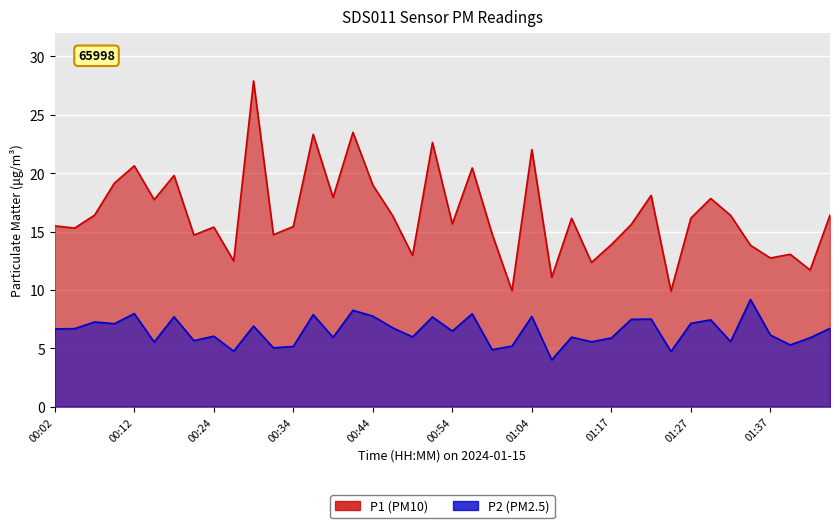

What is the spread (max minus min) of values at 01:40?

7.8